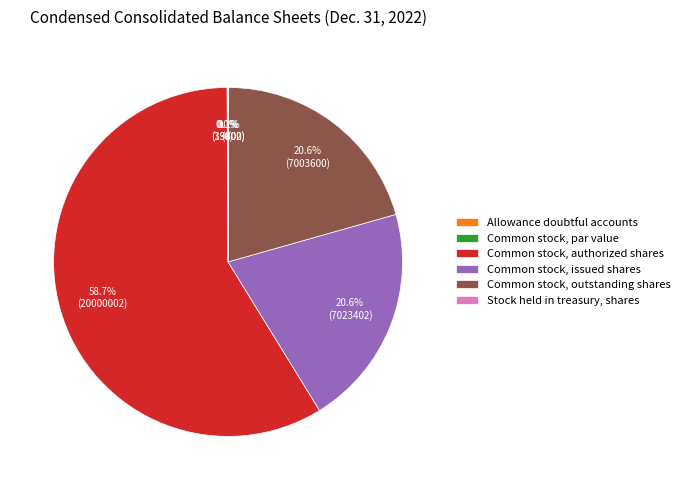

What is the smallest slice in the pie chart?

Common stock, par value